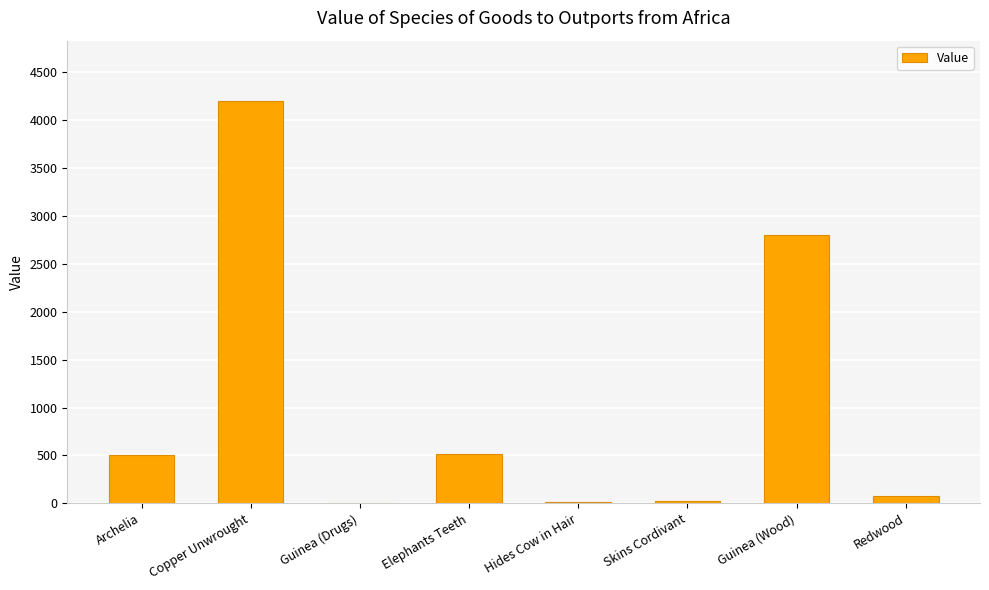

Which category has the highest value across all series?

Copper Unwrought